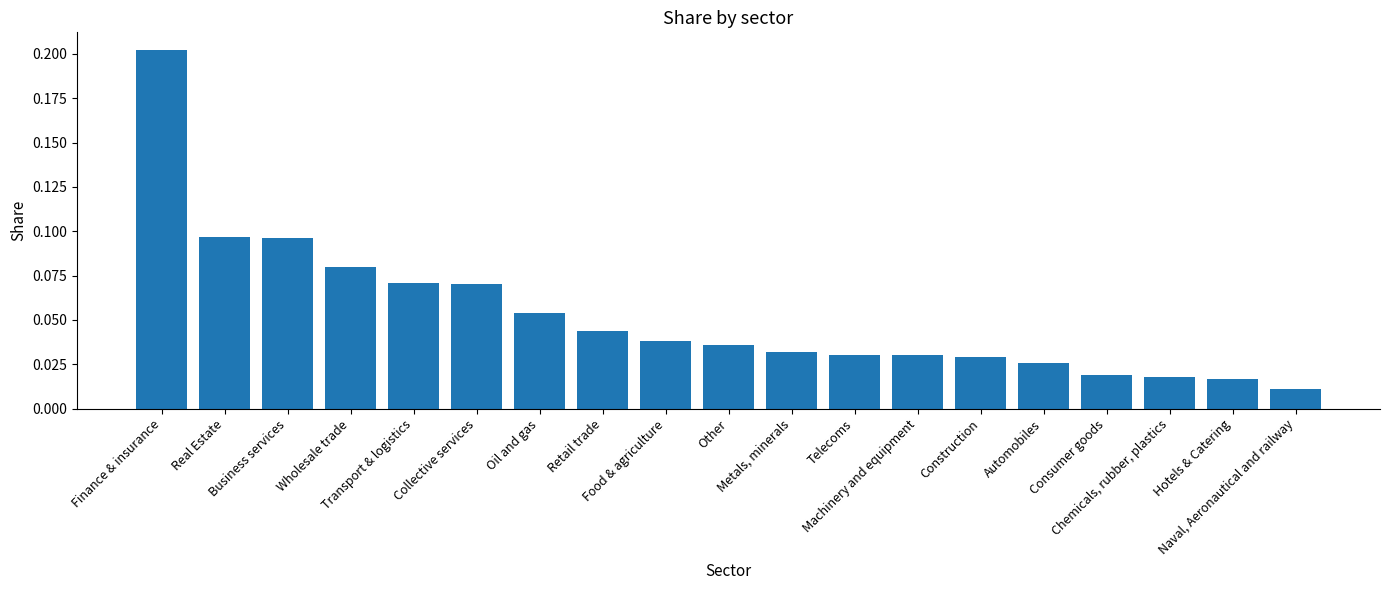

True or false: the data shows 0.1 at Real Estate.

True